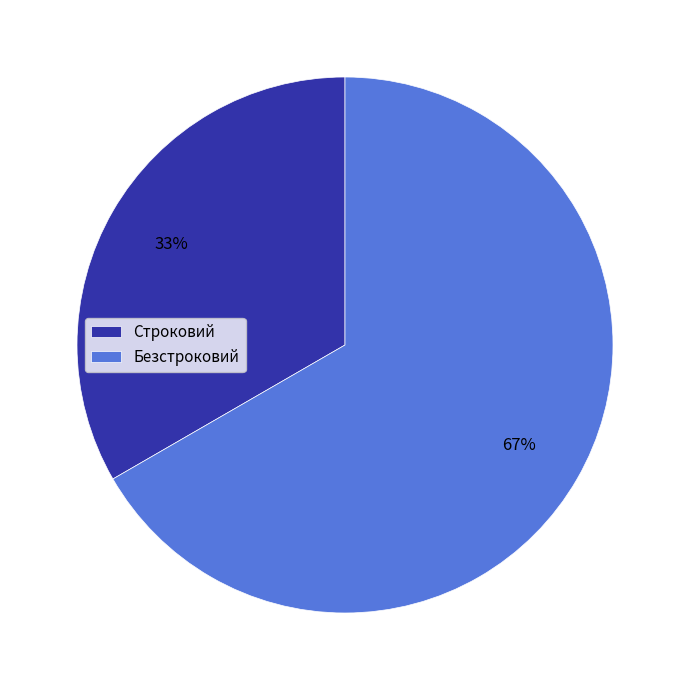

Approximately how many times larger is the value at Безстроковий compared to Строковий?

2.0